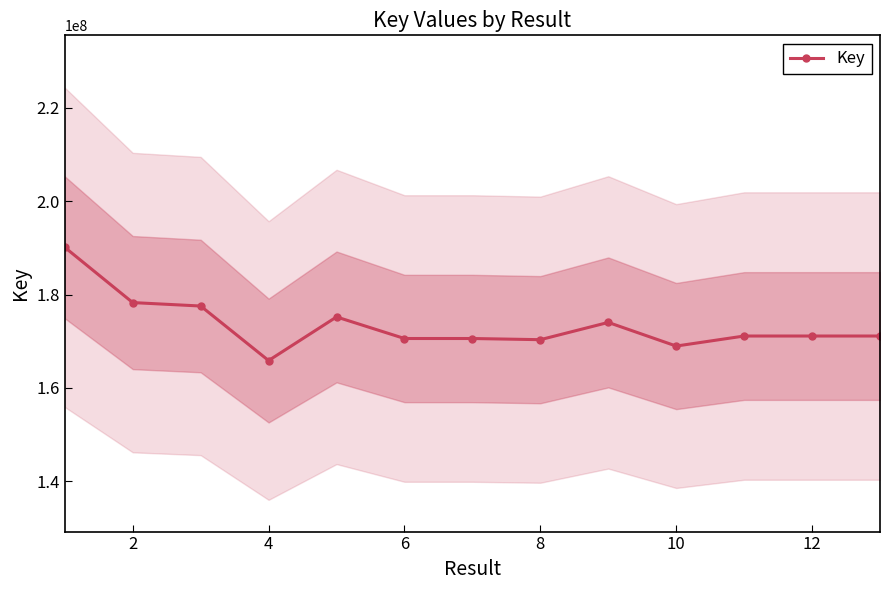

How many interior local peaks (higher than both neighbors) does the data have?

3